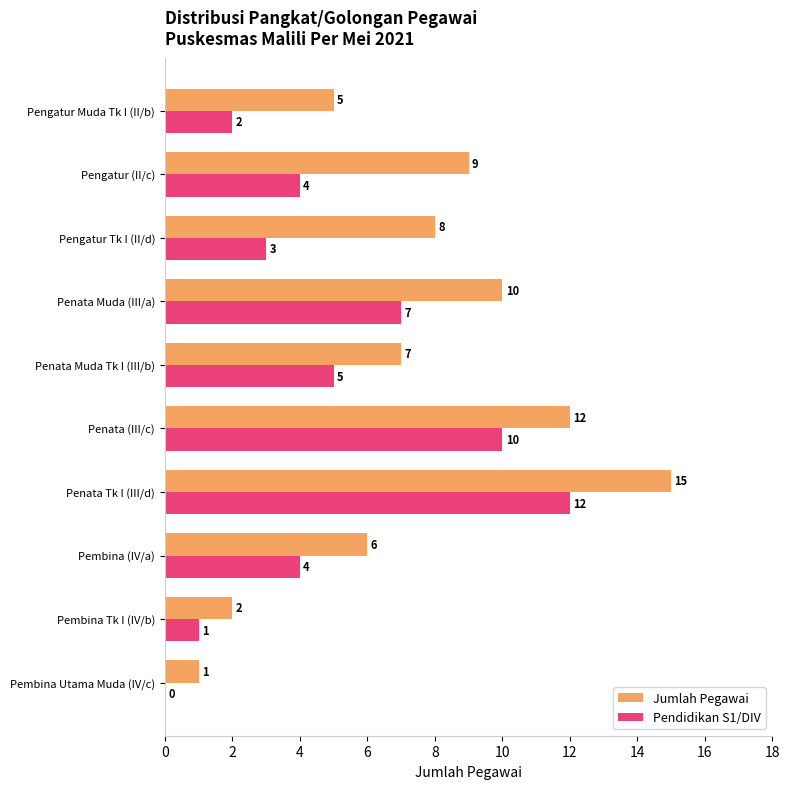

Which series changed the most between Pembina Tk I (IV/b) and Penata Muda (III/a)?

Jumlah Pegawai